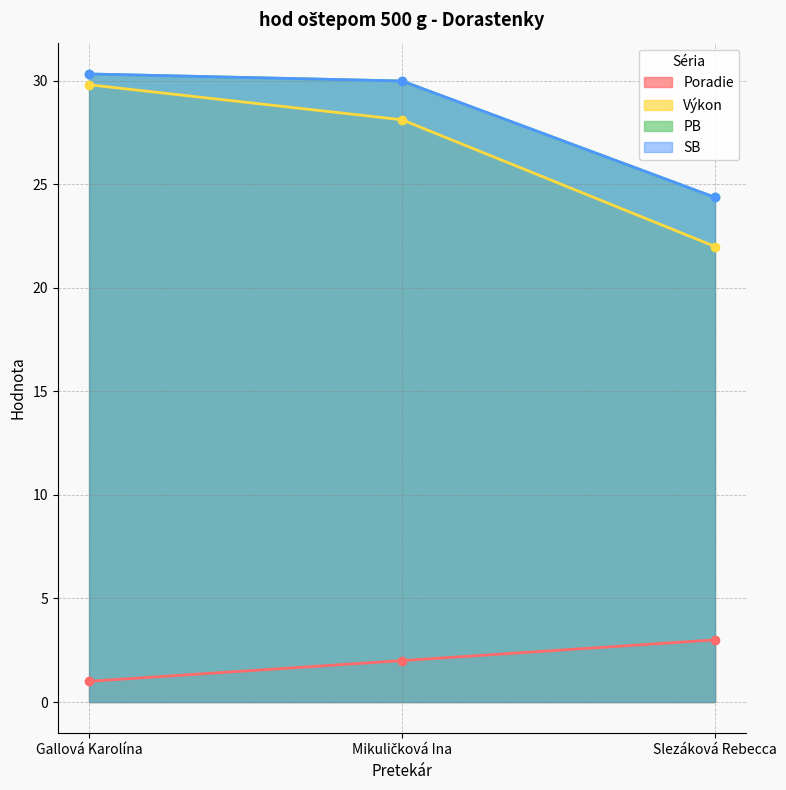

The value of PB at Slezáková Rebecca is 5.8. True or false?

False